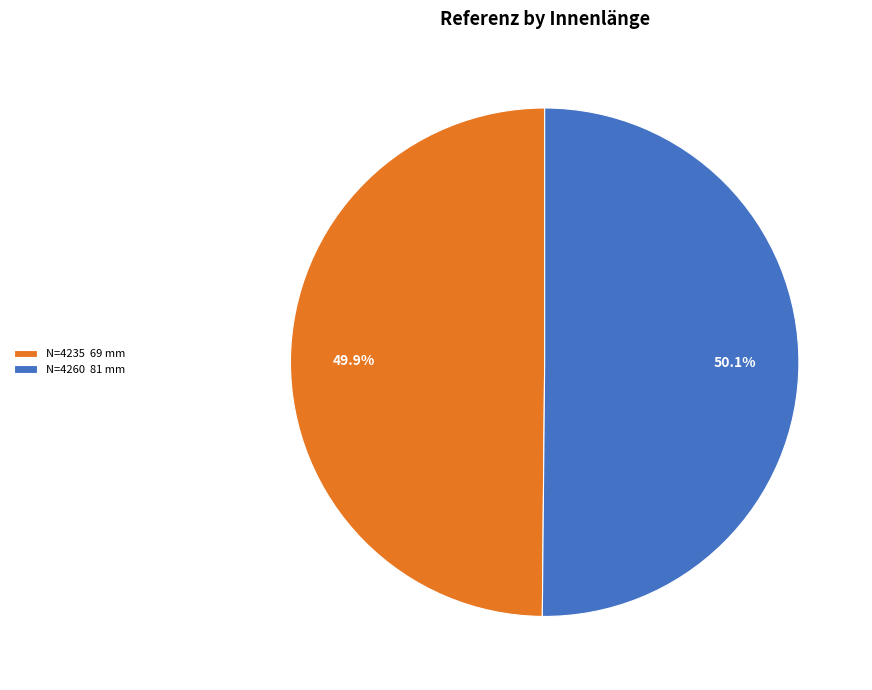

Approximately how many times larger is the value at N=4260 81 mm compared to N=4235 69 mm?

1.0